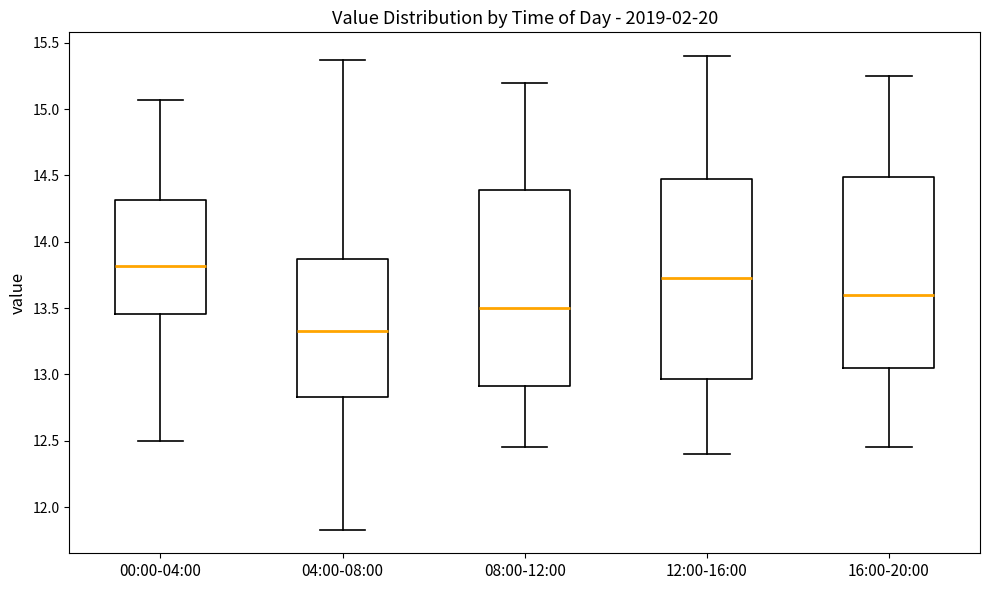

Which box has the highest median line?

00:00-04:00